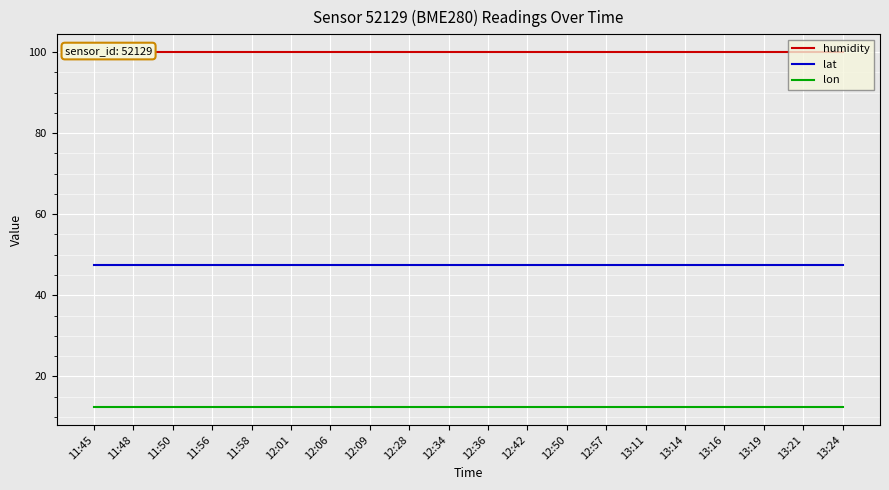

True or false: lon and humidity cross at least once.

False